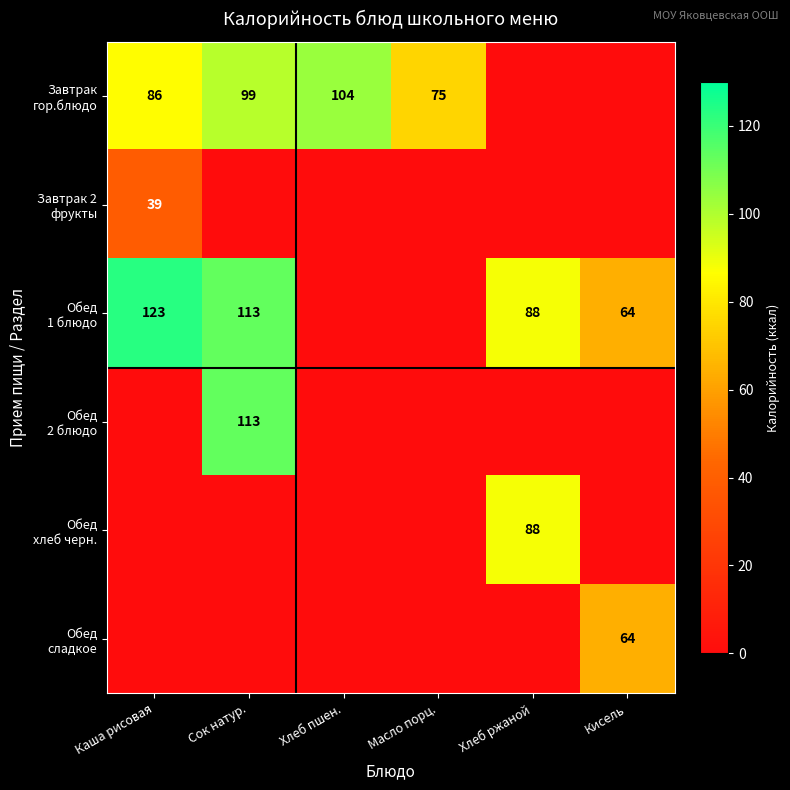

True or false: Обед 2 блюдо has a value of 76 at Хлеб пшен..

False